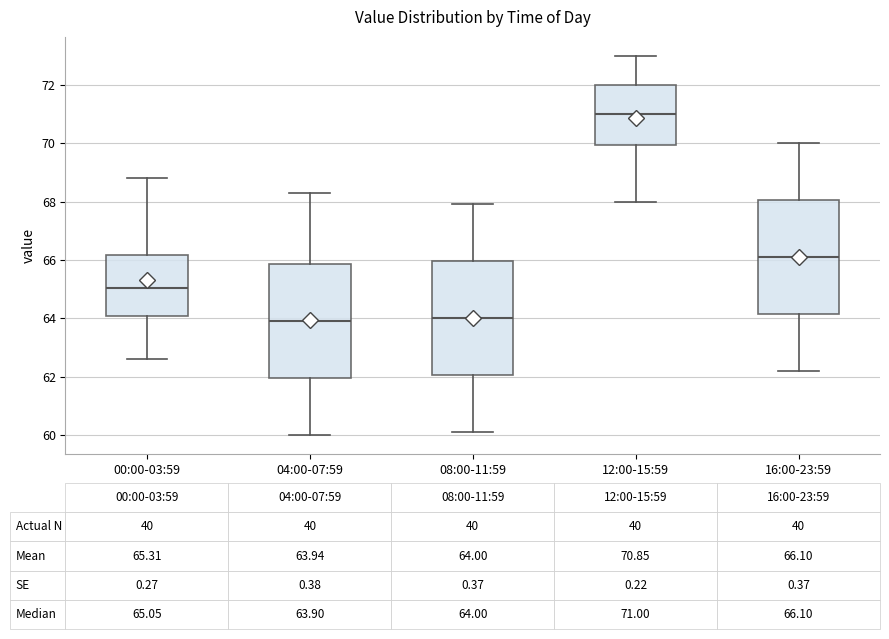

Which box's median line is the highest?

12:00-15:59